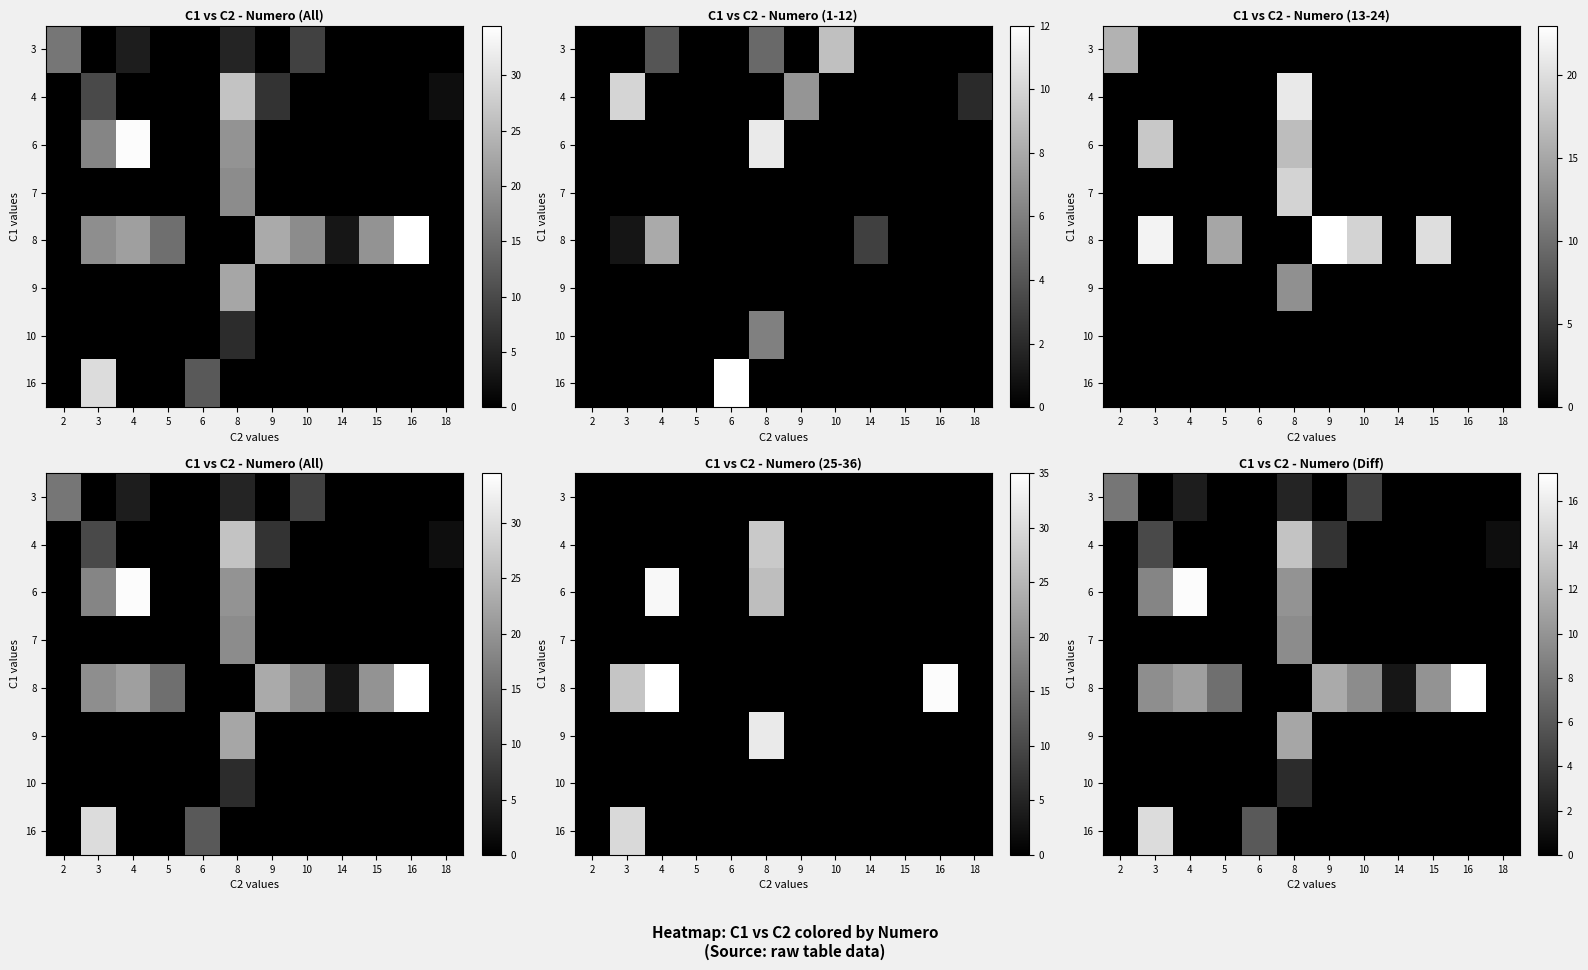

What is the spread (max minus min) of values at 9?

11.5